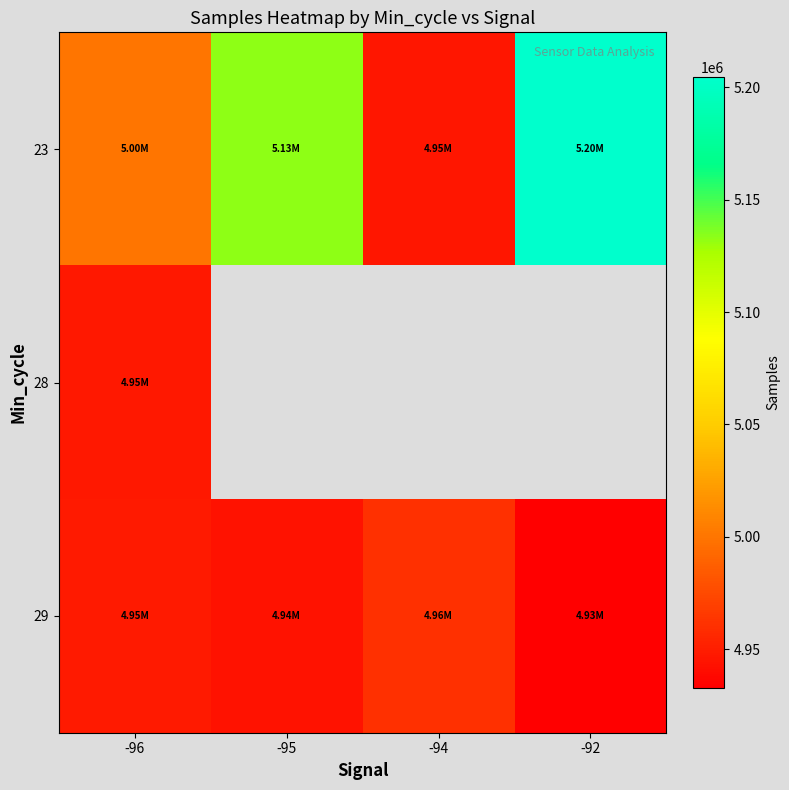

Between -96 and -95, which series saw the biggest shift?

23